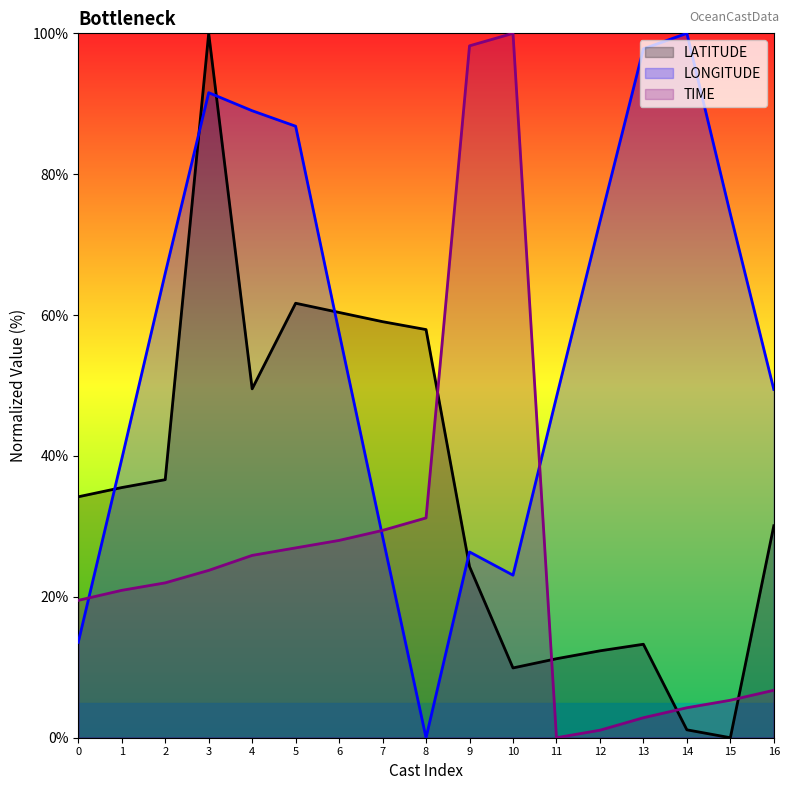

What is the value of the LATITUDE point at the 14th from the left?

13.3